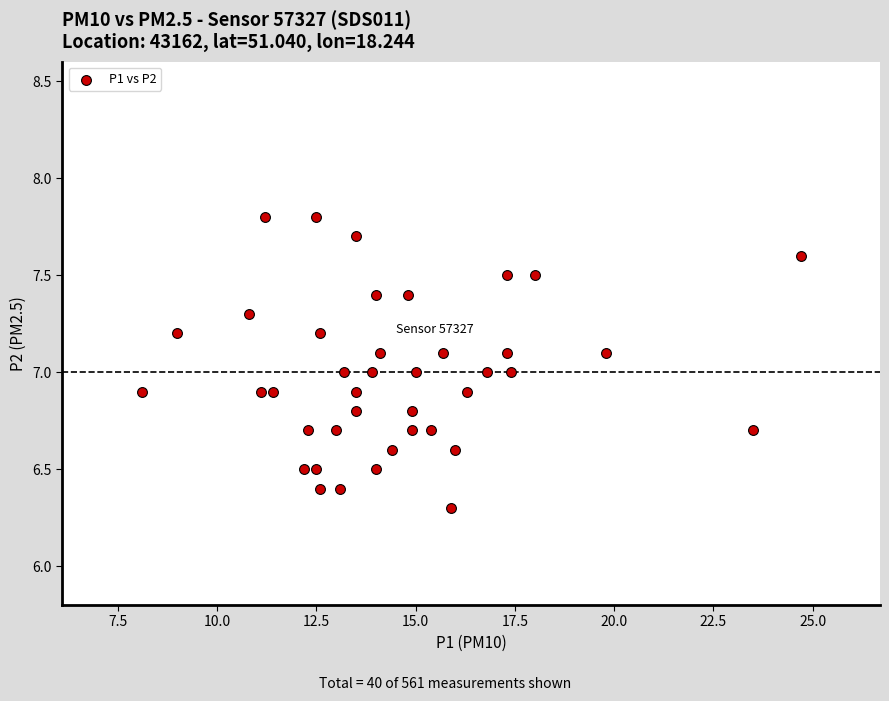

What is the range of Y values (max minus min)?

1.5